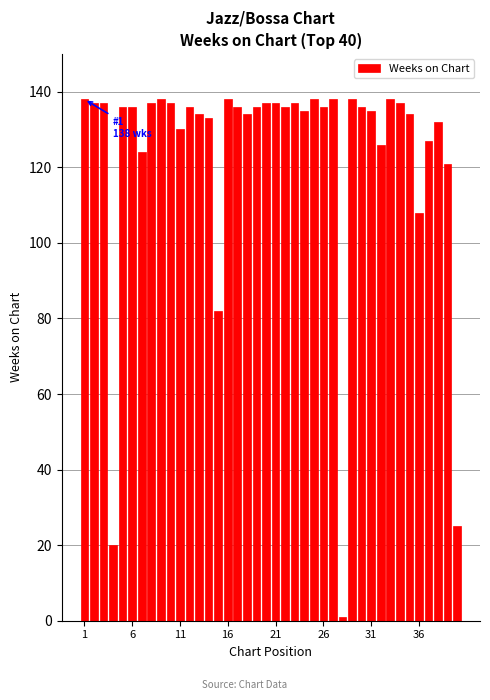

What is the value of the 12th bar from the left?

136